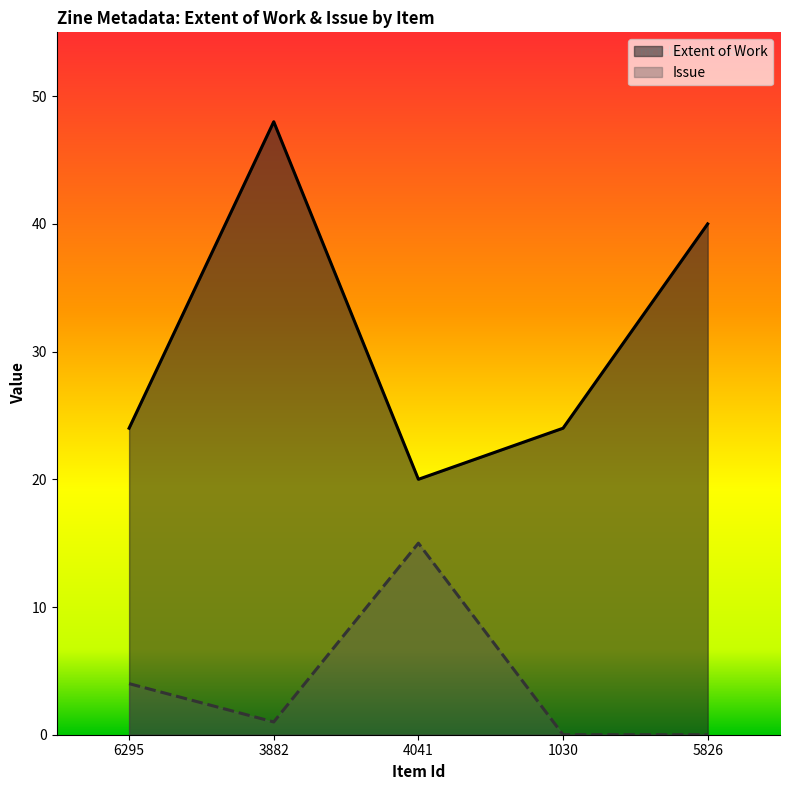

Rank the series at 3882 from lowest to highest value.

Issue, Extent of Work